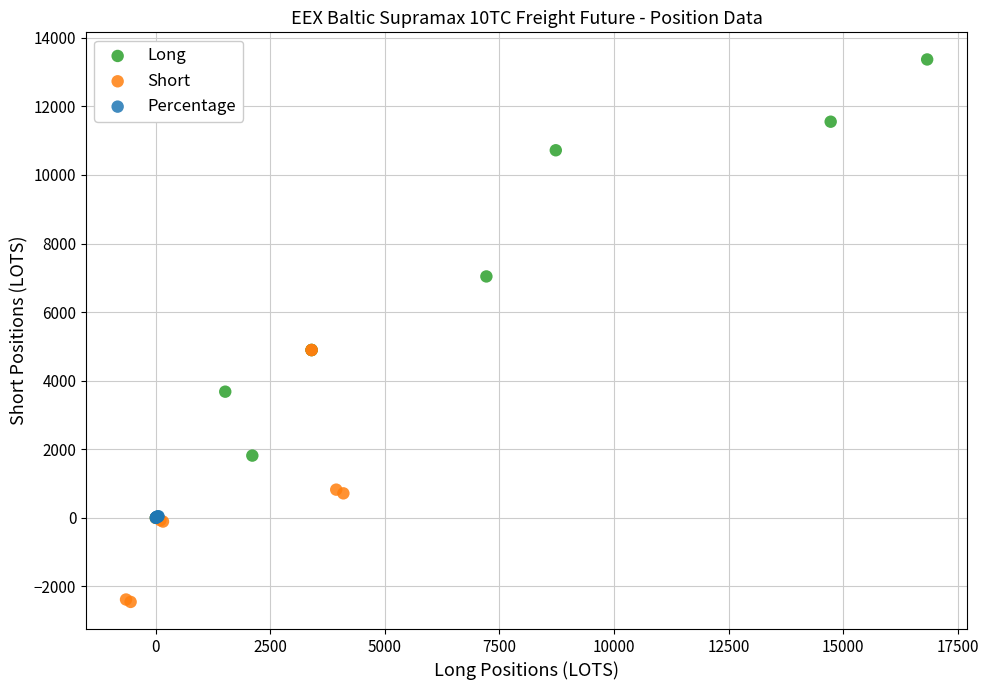

What are all the series names shown in the legend?

Long, Short, Percentage